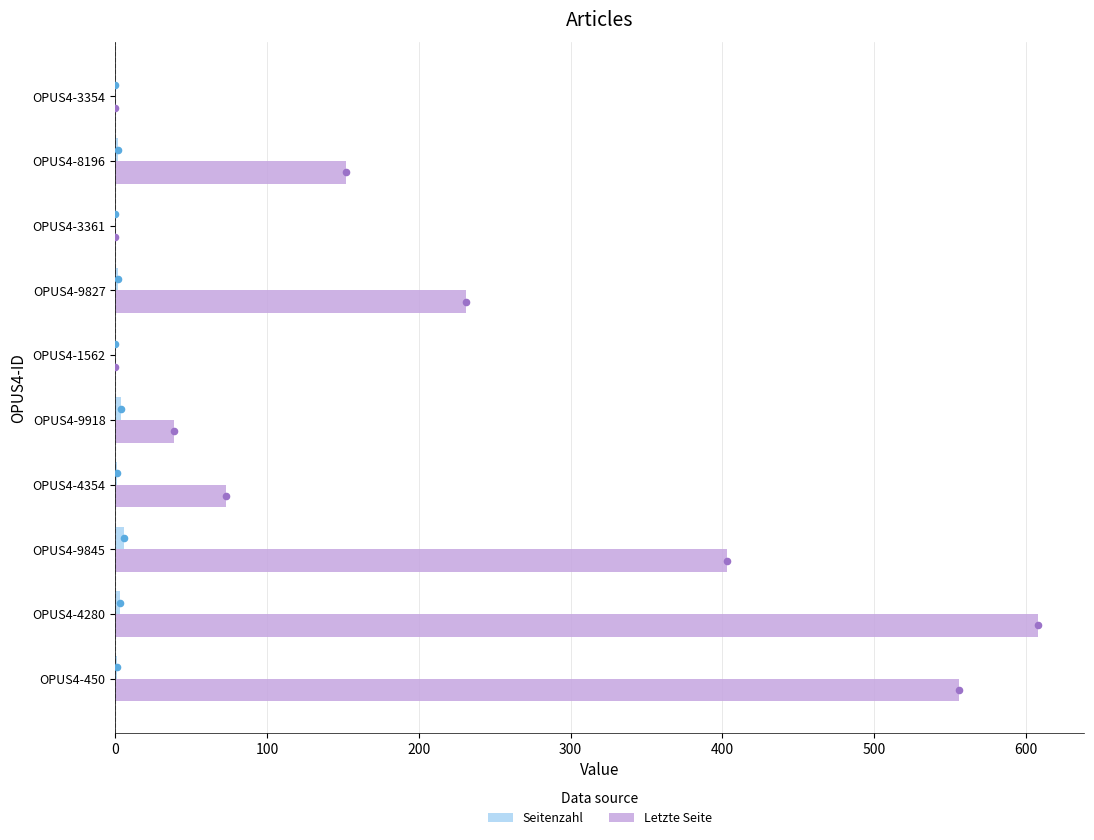

True or false: Letzte Seite has a value of 281 at OPUS4-3354.

False